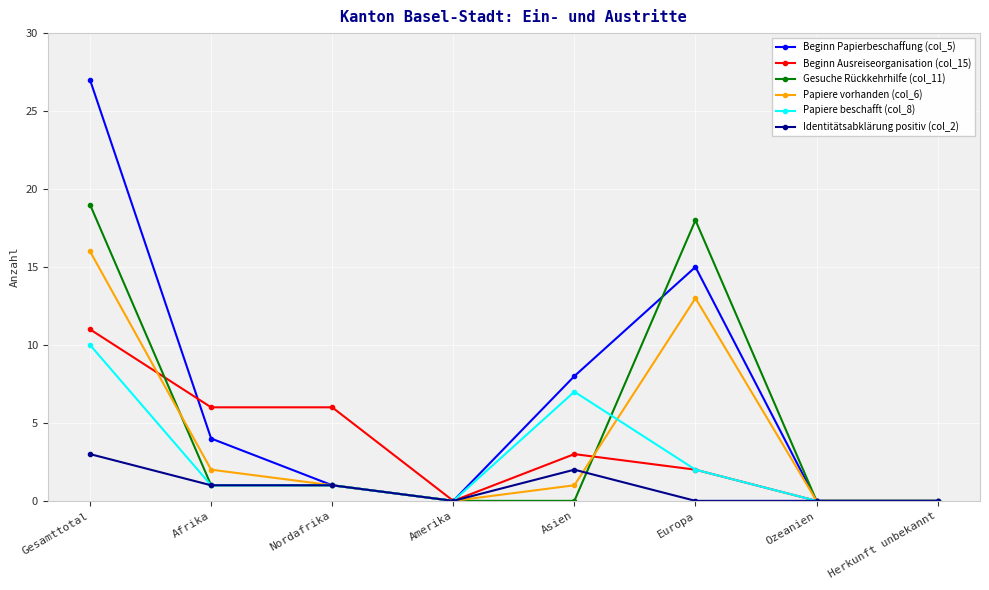

Where is the first local minimum for Papiere vorhanden (col_6)?

Amerika